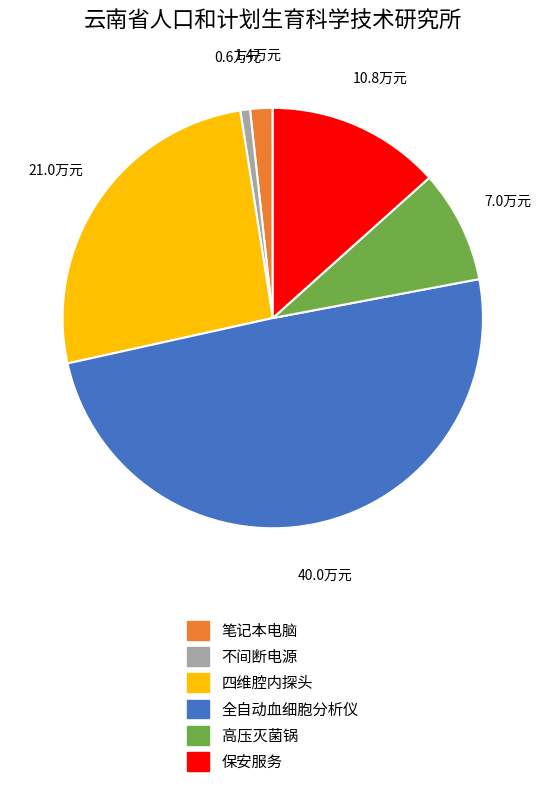

Count the number of slices in the pie.

6